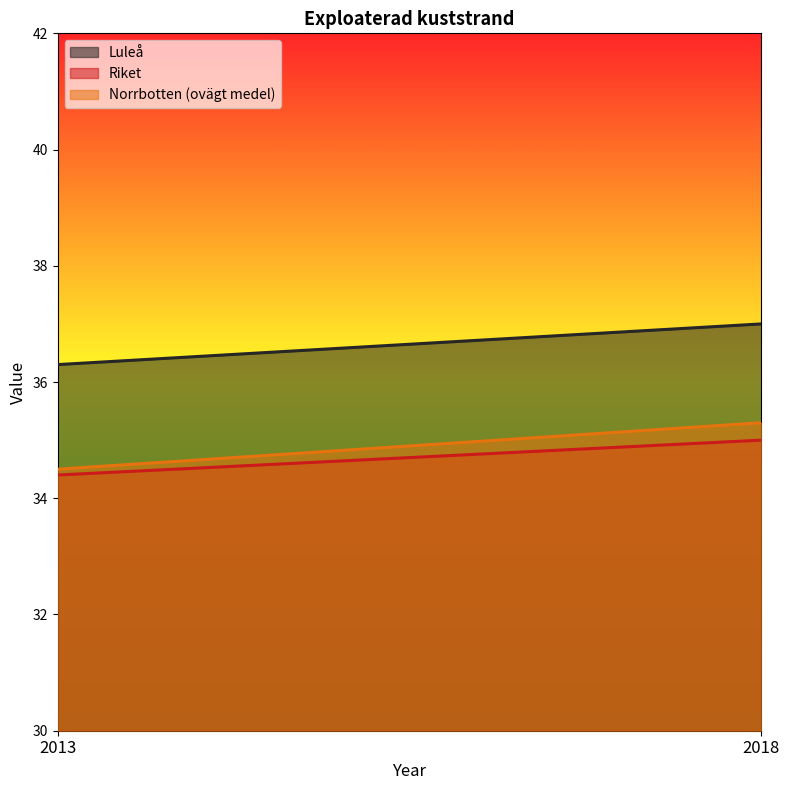

At which label does Riket reach its minimum?

2013